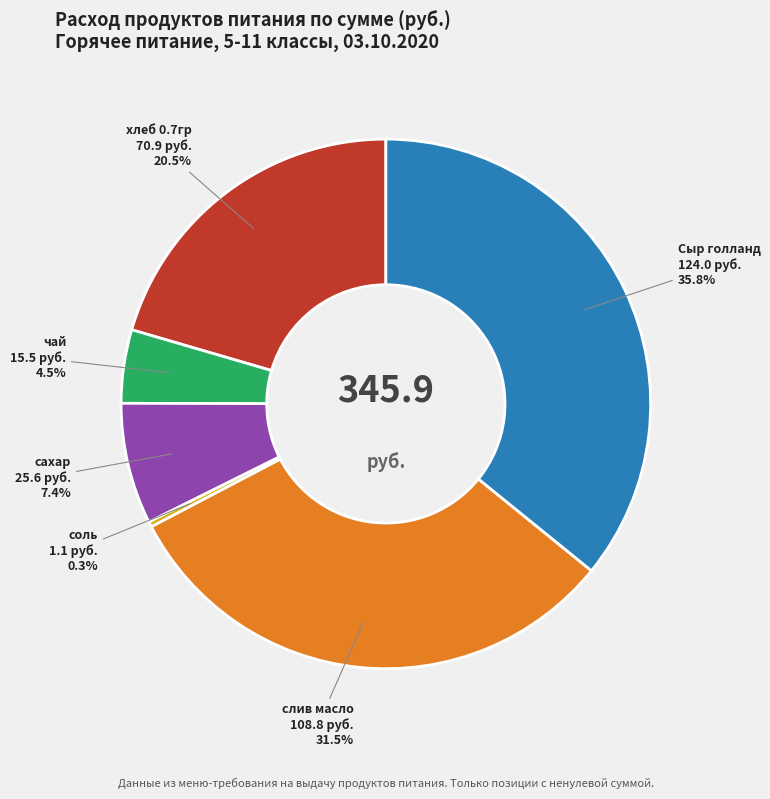

Which category has the smallest portion of the pie?

соль